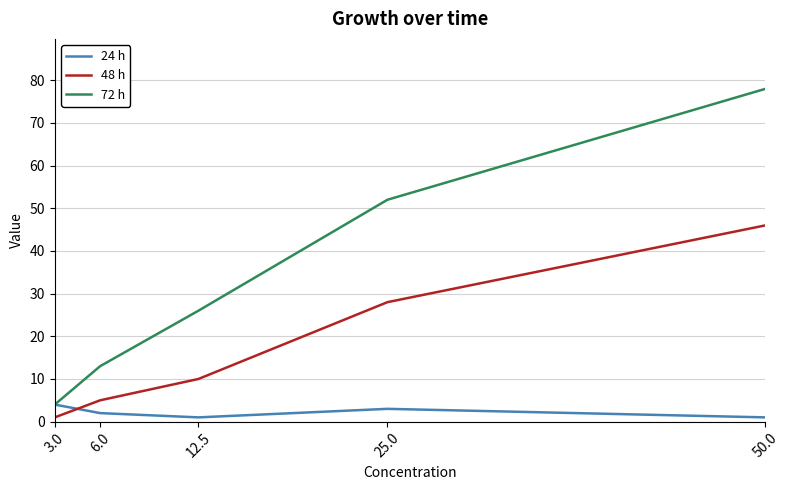

List the series in order of their overall mean, highest first.

72 h, 48 h, 24 h